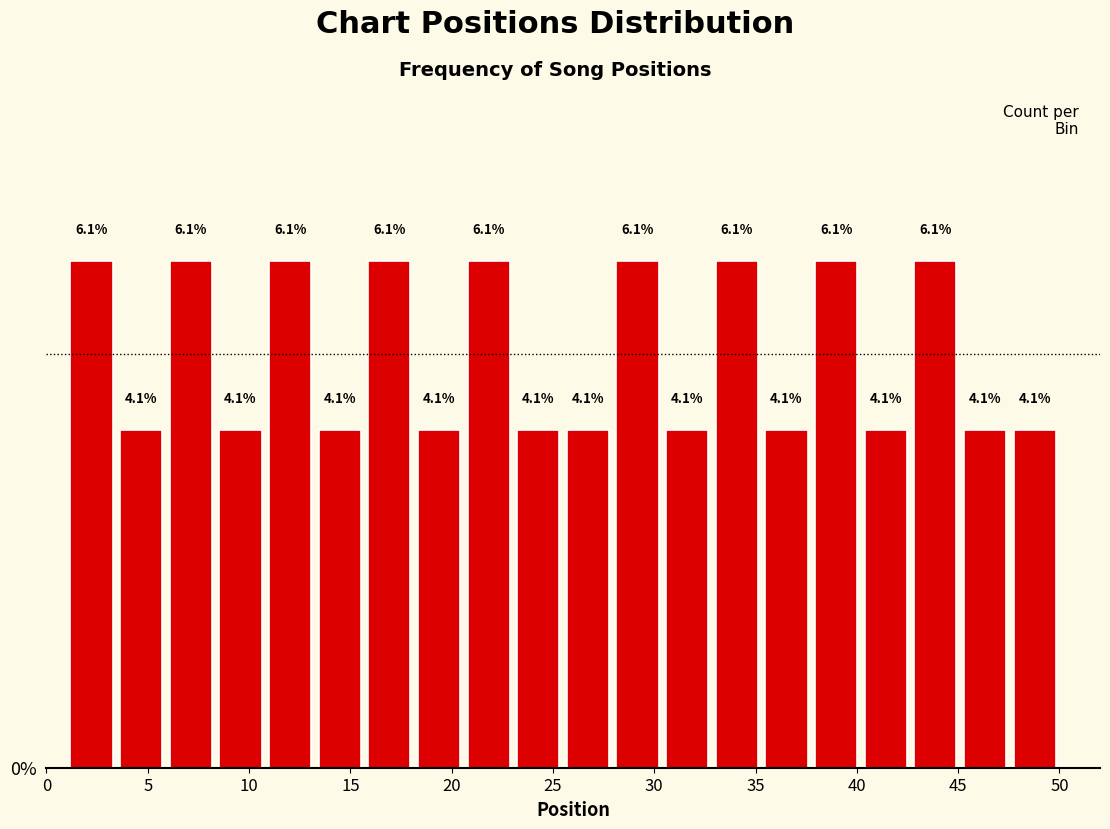

Reading left to right, list every bar in this chart as the range it spans on the x-axis followed by its height. The bar edges are not printed on the chart, so give them approximately, as read against the axis.

1.00 to 3.45: 6.1
3.45 to 5.90: 4.1
5.90 to 8.35: 6.1
8.35 to 10.80: 4.1
10.80 to 13.25: 6.1
13.25 to 15.70: 4.1
15.70 to 18.15: 6.1
18.15 to 20.60: 4.1
20.60 to 23.05: 6.1
23.05 to 25.50: 4.1
25.50 to 27.95: 4.1
27.95 to 30.40: 6.1
30.40 to 32.85: 4.1
32.85 to 35.30: 6.1
35.30 to 37.75: 4.1
37.75 to 40.20: 6.1
40.20 to 42.65: 4.1
42.65 to 45.10: 6.1
45.10 to 47.55: 4.1
47.55 to 50.00: 4.1